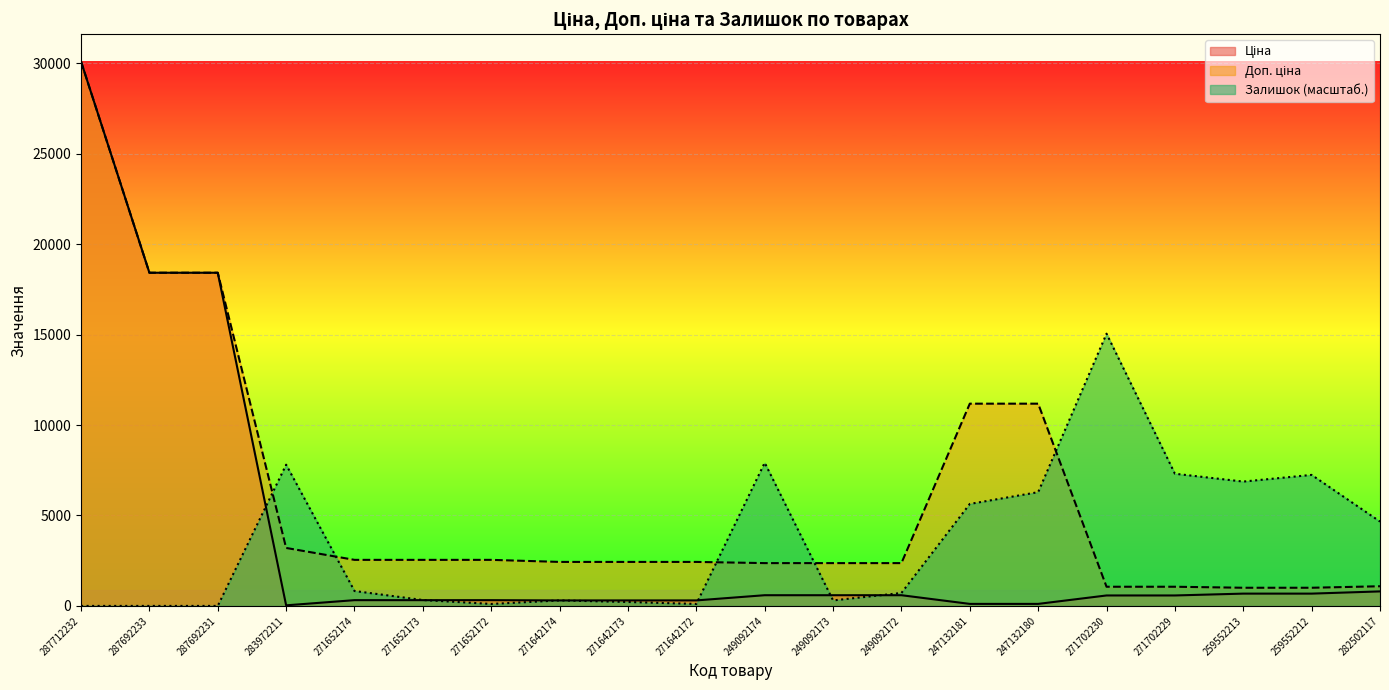

Which series ends up on top after the final intersection of Залишок and Доп. ціна?

Залишок